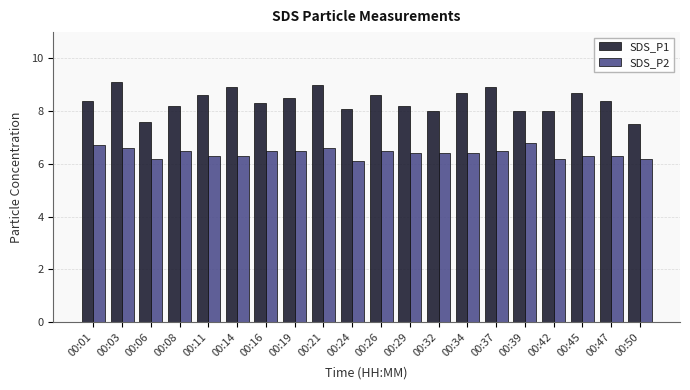

Where does the SDS_P1 series first go above 8?

00:01